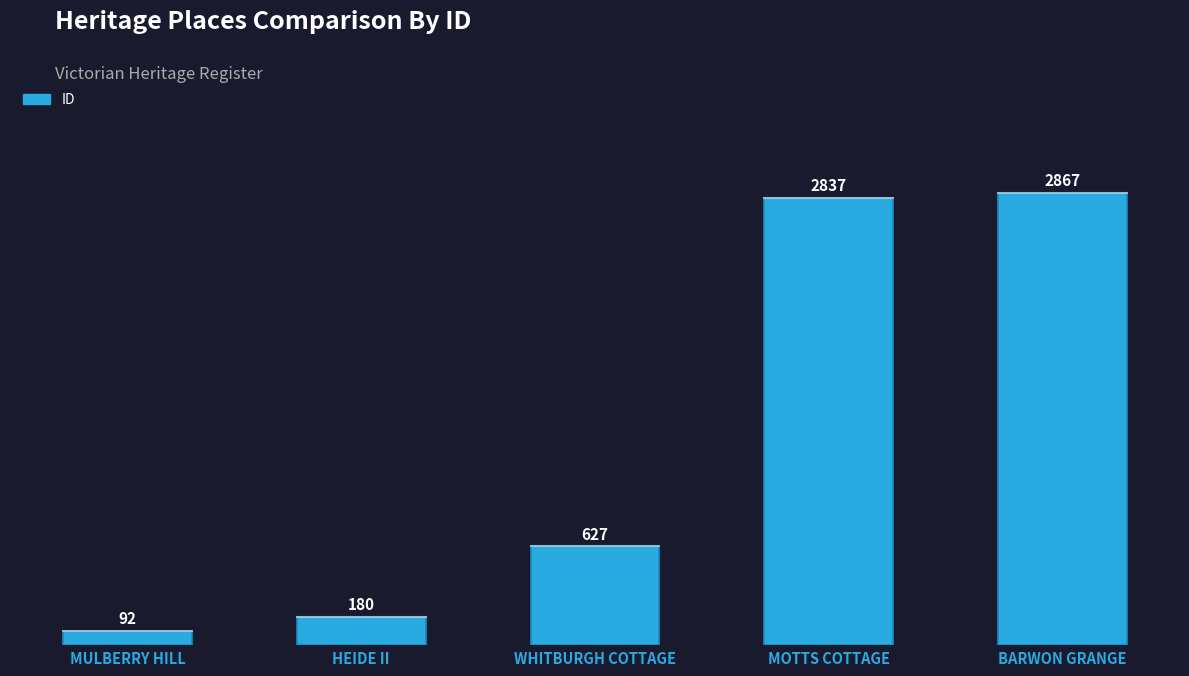

Are the bars grouped side by side (vs. stacked)?

No